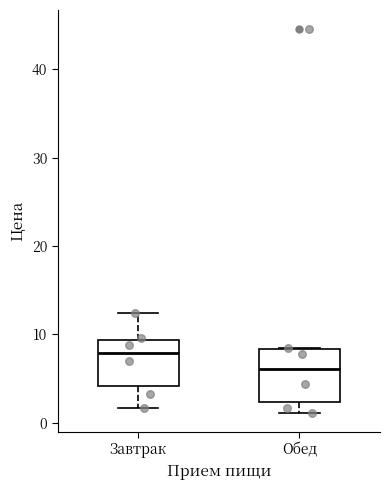

Where does the lower whisker of the box for Обед end on the y-axis? The values are not printed on the chart, so give them approximately, as read against the axis.

1